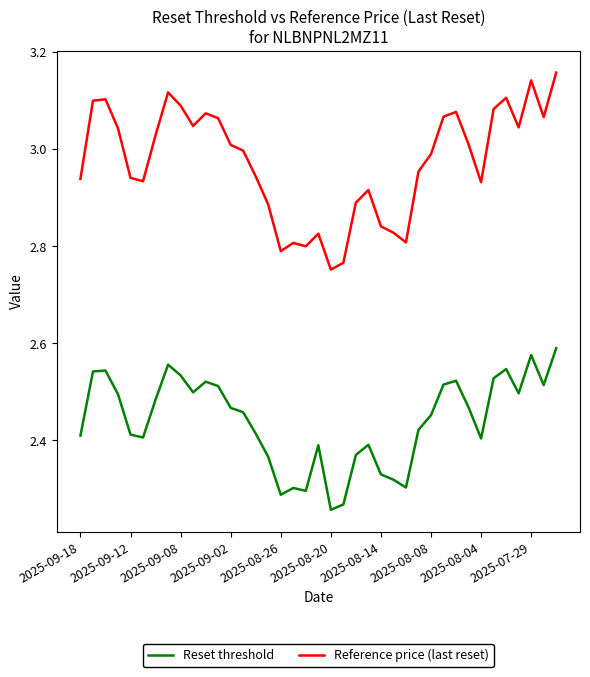

How many distinct data groups are displayed?

2